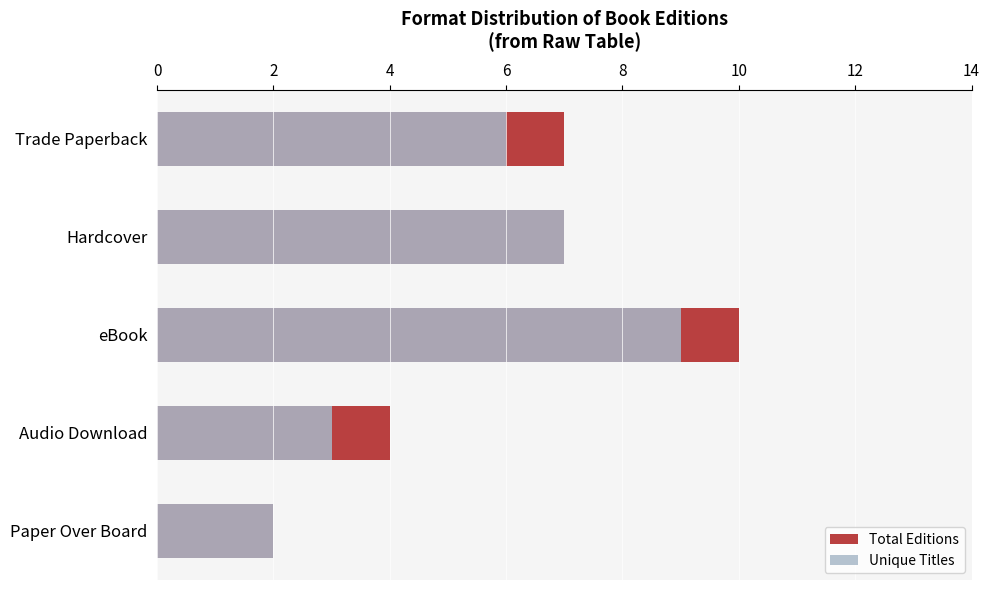

List the series in order of their overall mean, highest first.

Total Editions, Unique Titles